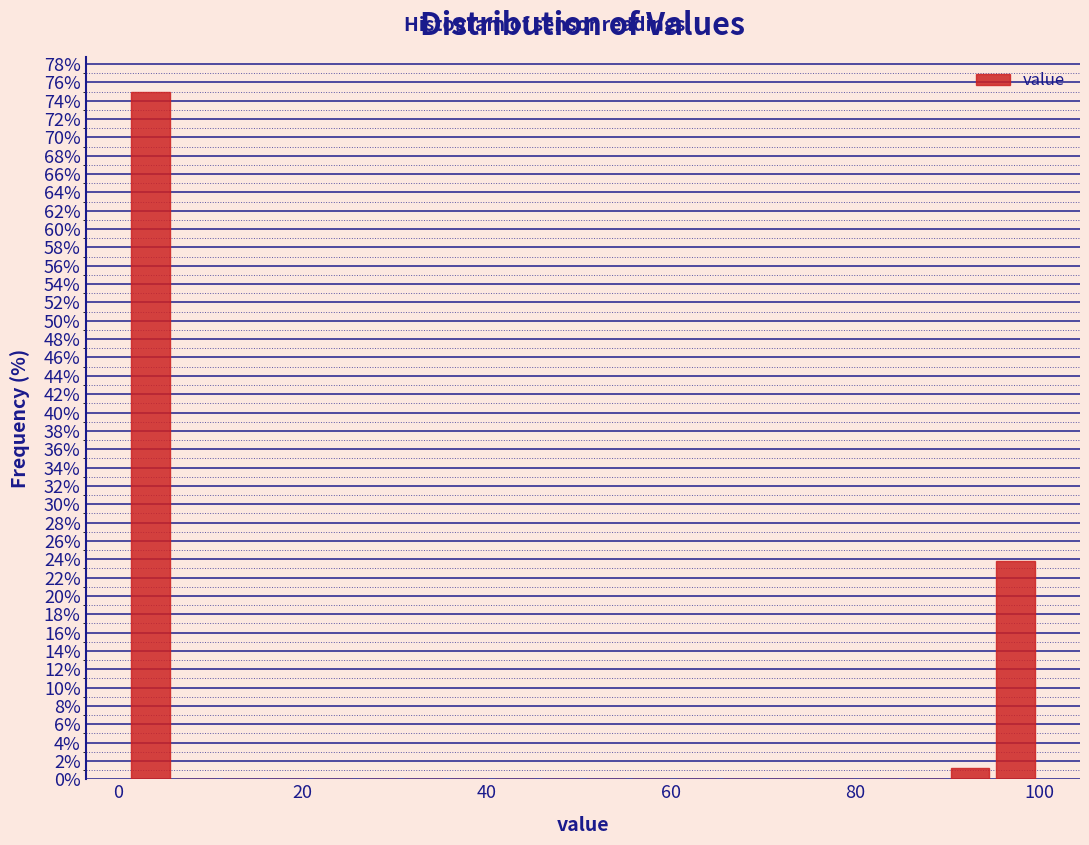

Read against the x-axis, roughly where is the centre of the tallest bar?

4